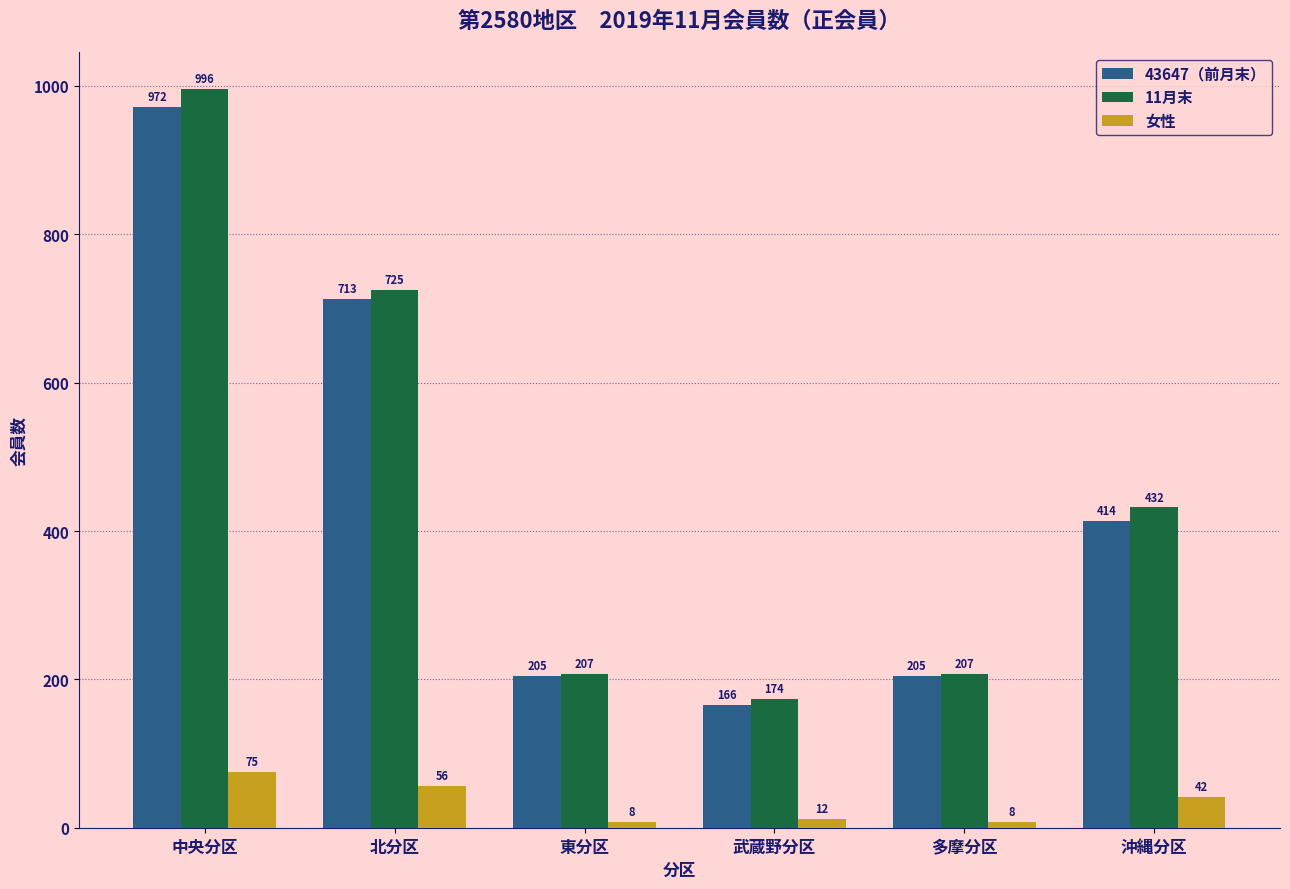

What is the spread (max minus min) of values at 北分区?

669